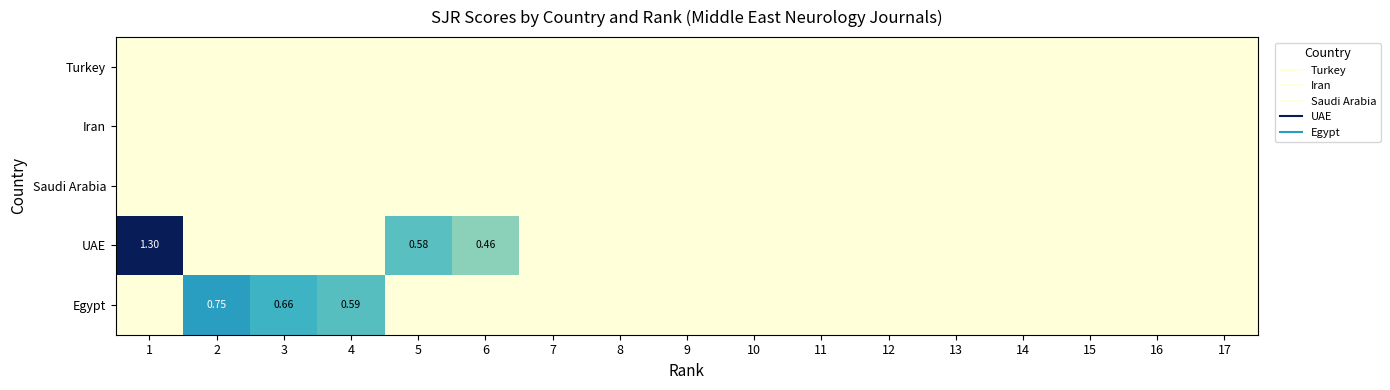

How many data points in Egypt are above 0?

3